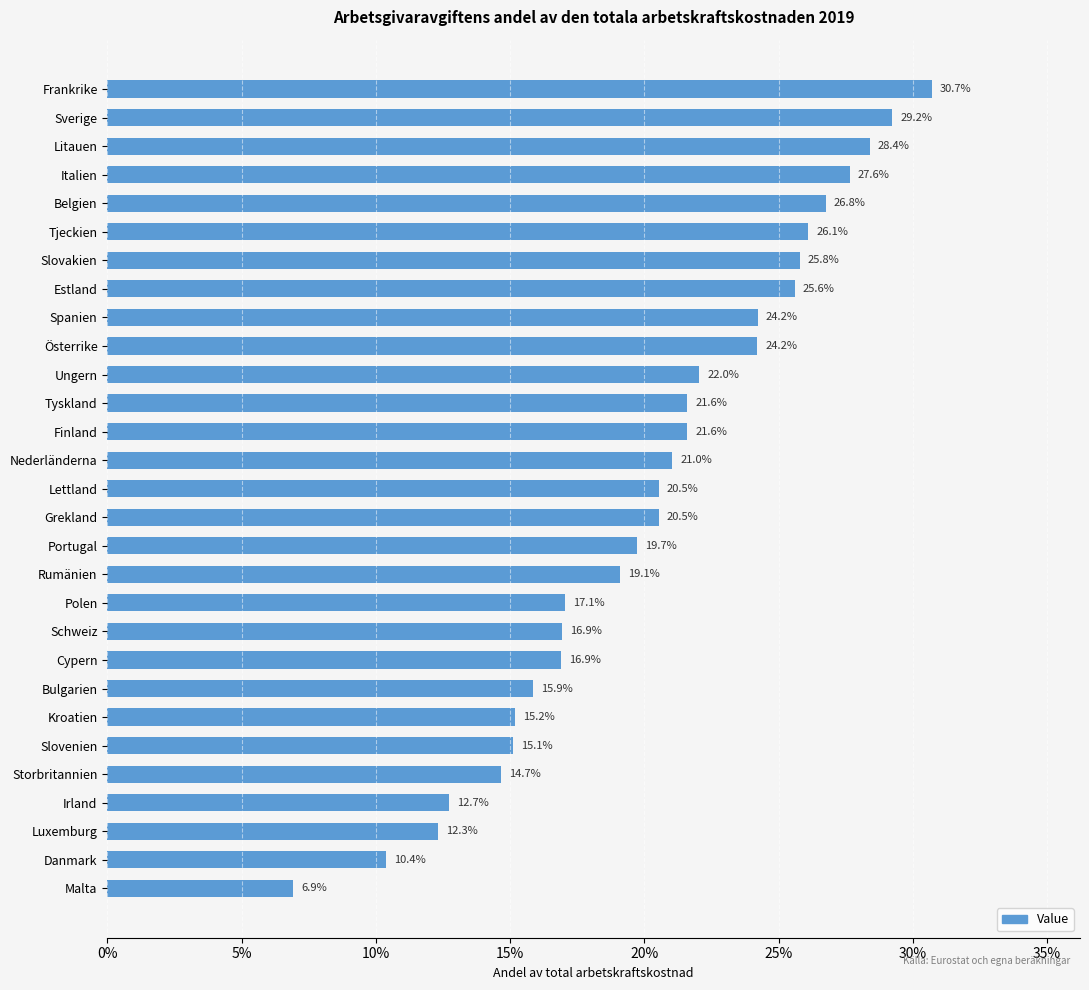

Are the bars horizontal?

Yes